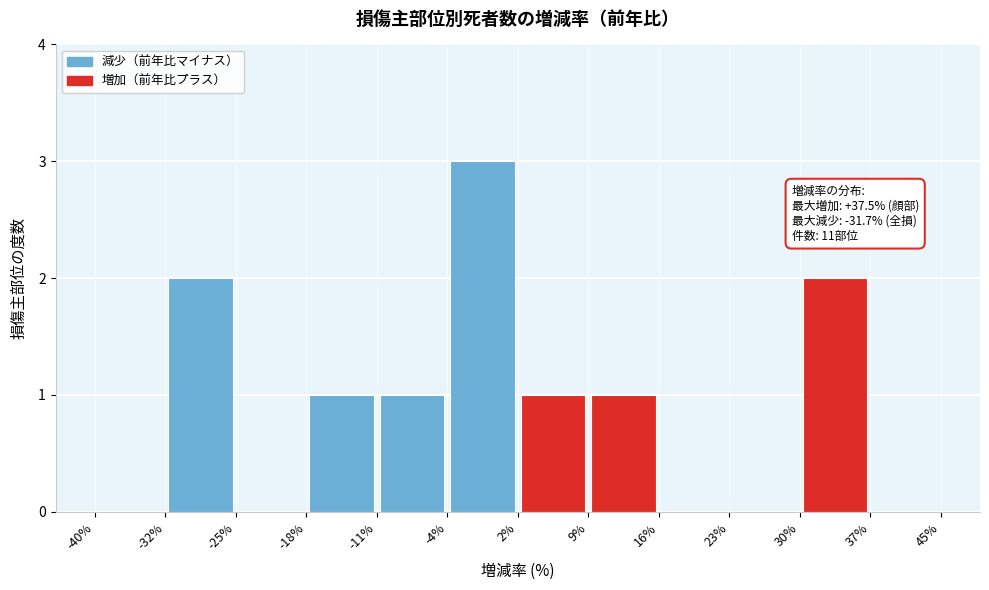

Over which range of the x-axis is the bar tallest?

-4% to 2%